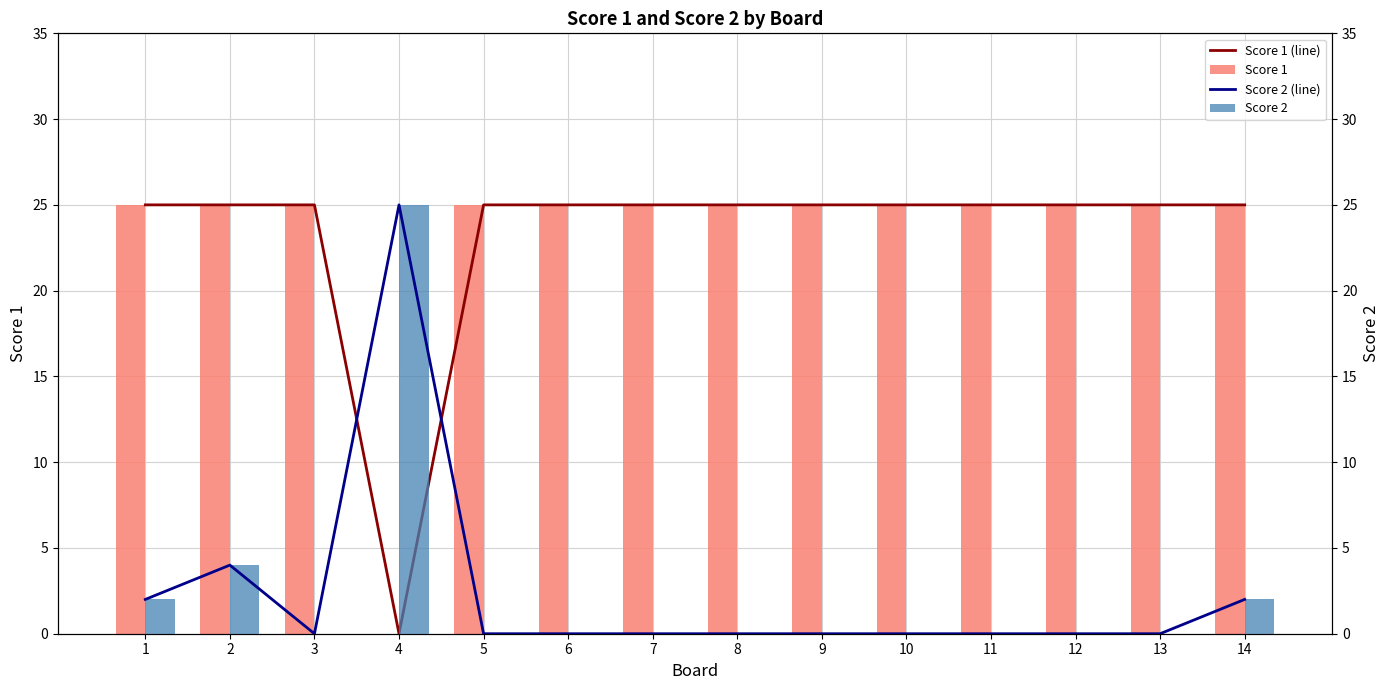

What is the average value of the Score 1 (line) series?

23